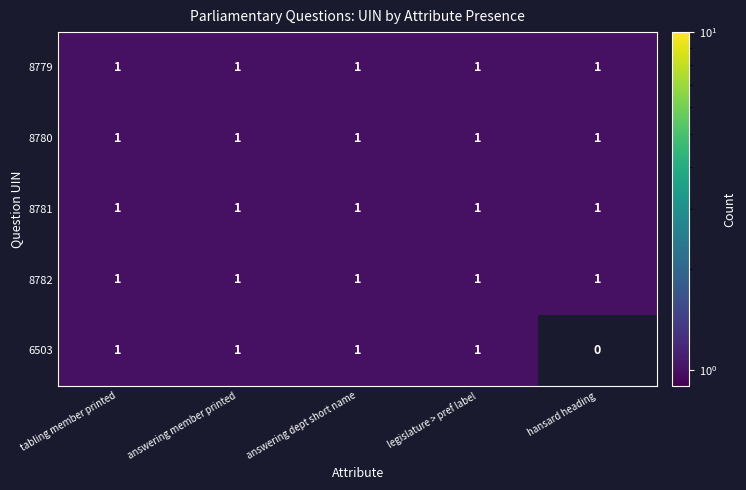

Reading left to right, what are all the values shown in this chart?

8779: tabling member printed=1	answering member printed=1	answering dept short name=1	legislature > pref label=1	hansard heading=1
8780: tabling member printed=1	answering member printed=1	answering dept short name=1	legislature > pref label=1	hansard heading=1
8781: tabling member printed=1	answering member printed=1	answering dept short name=1	legislature > pref label=1	hansard heading=1
8782: tabling member printed=1	answering member printed=1	answering dept short name=1	legislature > pref label=1	hansard heading=1
6503: tabling member printed=1	answering member printed=1	answering dept short name=1	legislature > pref label=1	hansard heading=0